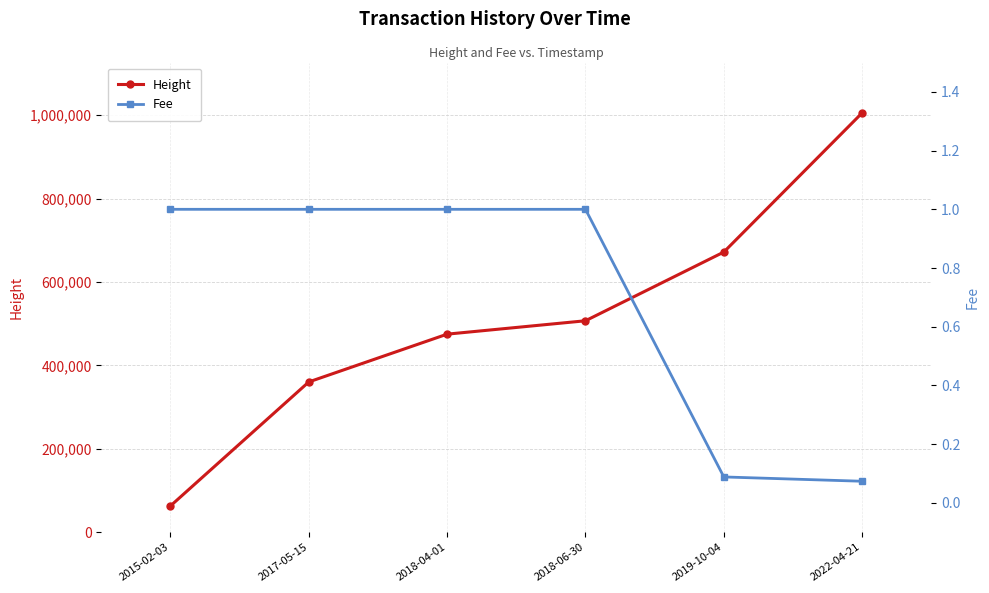

Which series has the largest total across all categories?

Height